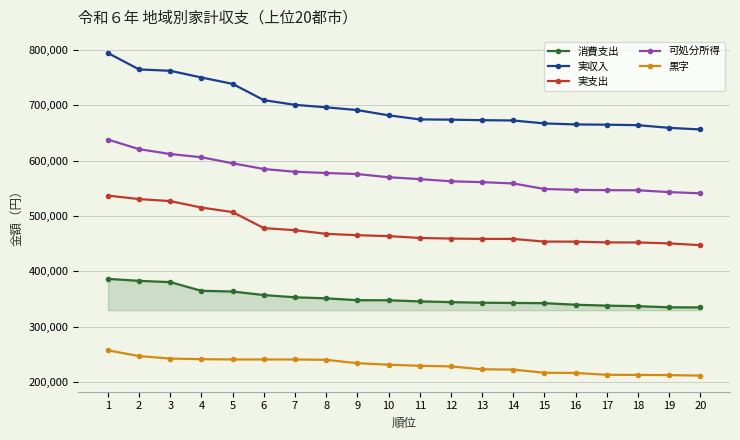

What is the sum of all 黒字 values?

4604309